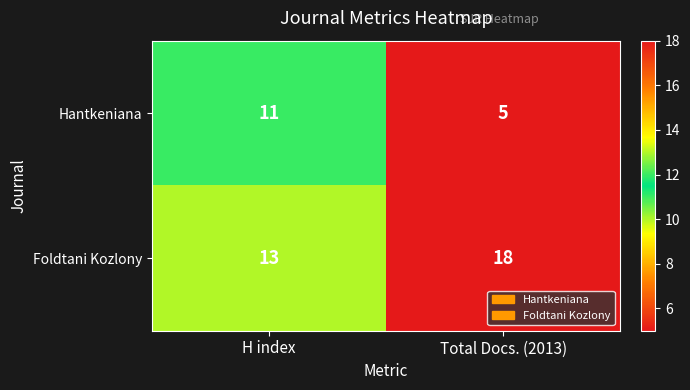

What is the sum of all Foldtani Kozlony values?

31